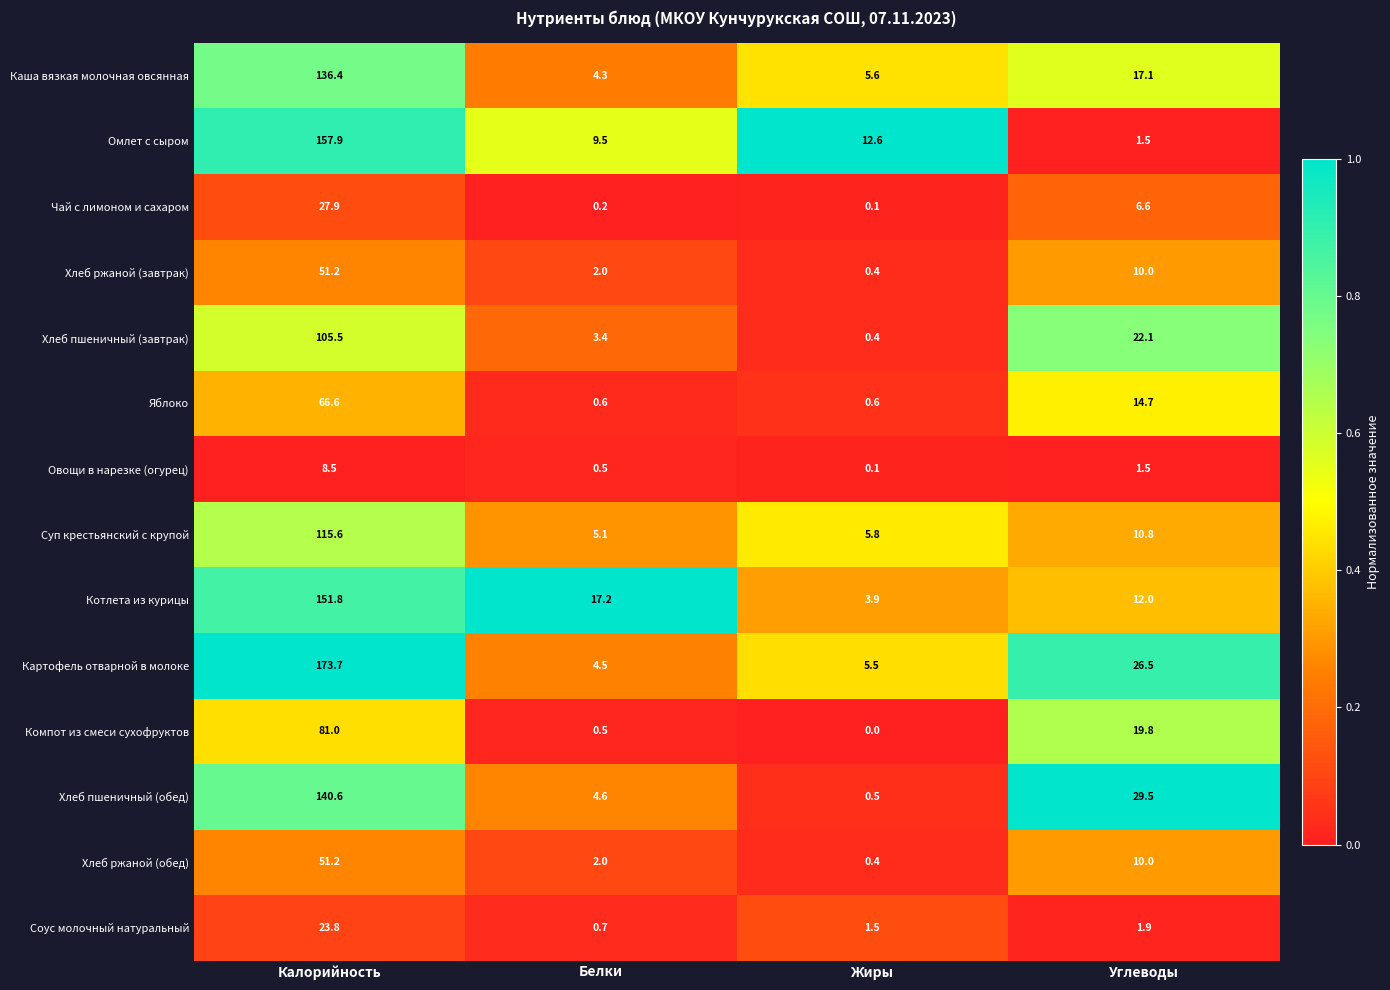

List the labels in order of Омлет с сыром value, largest first.

Калорийность, Жиры, Белки, Углеводы